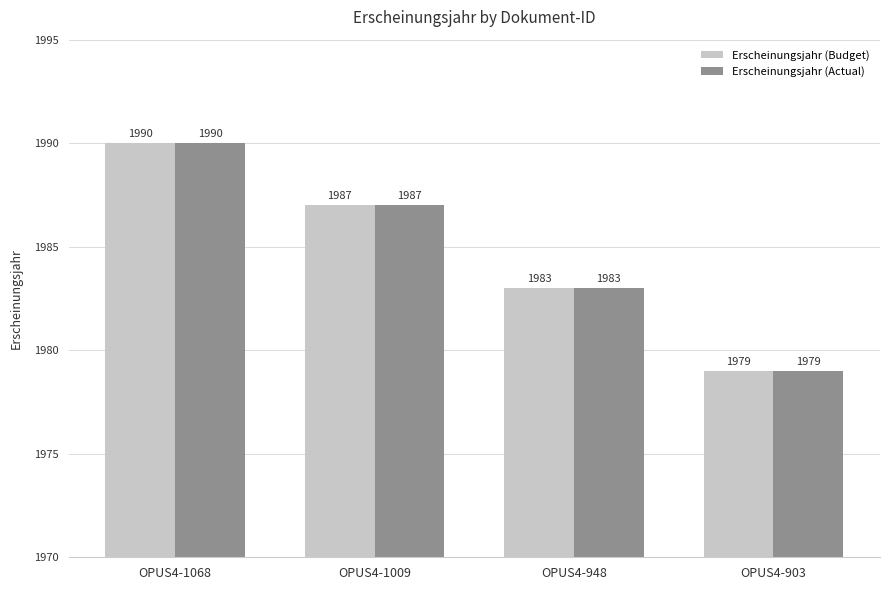

Reading left to right, transcribe all the data shown in this chart.

Erscheinungsjahr (Budget): OPUS4-1068=1990	OPUS4-1009=1987	OPUS4-948=1983	OPUS4-903=1979
Erscheinungsjahr (Actual): OPUS4-1068=1990	OPUS4-1009=1987	OPUS4-948=1983	OPUS4-903=1979